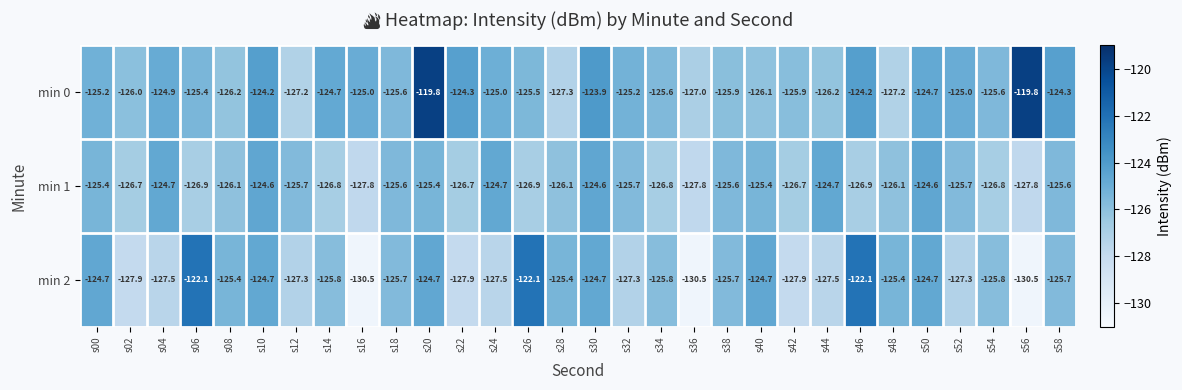

Which series has the largest range (max minus min)?

min 2